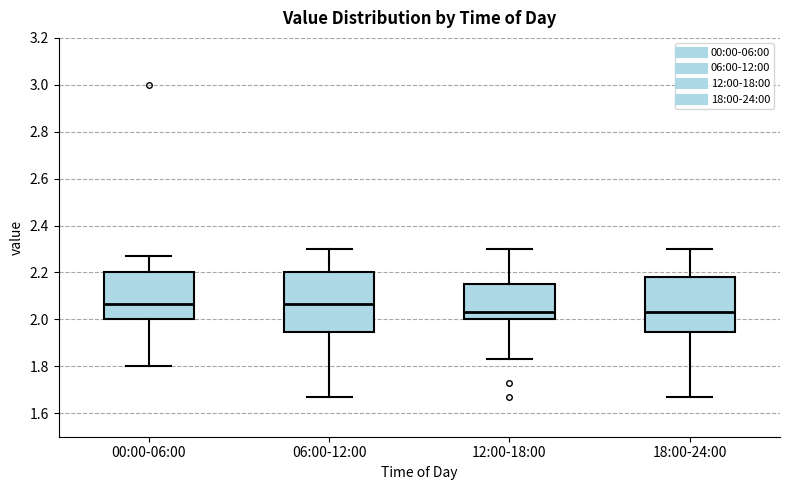

Reading left to right, transcribe this box plot: for each box, give where its median line is, the range the box spans, and where its two whiskers end, as read against the y-axis. The values are not printed on the chart, so give them approximately, as read against the axis.

00:00-06:00: median 2.06, box 2.00 to 2.20, whiskers 1.80 to 2.28
06:00-12:00: median 2.06, box 1.94 to 2.20, whiskers 1.68 to 2.30
12:00-18:00: median 2.04, box 2.00 to 2.16, whiskers 1.84 to 2.30
18:00-24:00: median 2.04, box 1.94 to 2.18, whiskers 1.68 to 2.30